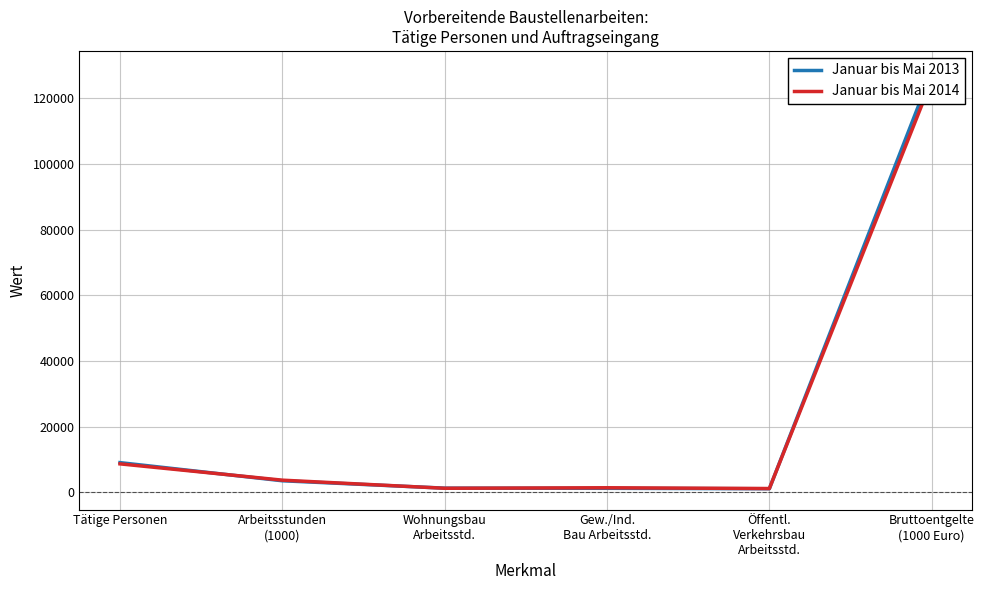

What is the value of the Januar bis Mai 2013 point at the 3rd from the left?

1239